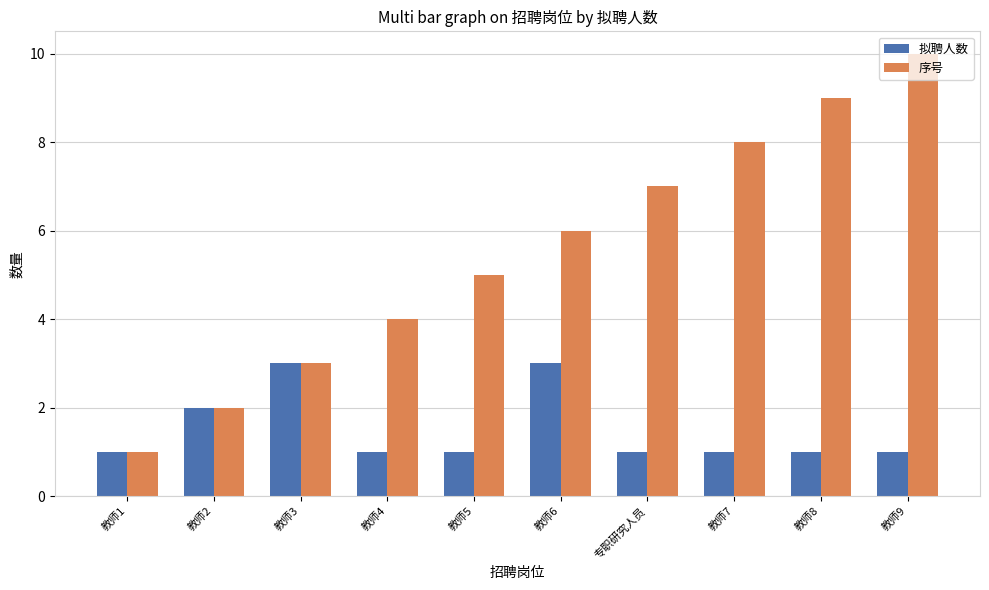

Rank the series by their average value, from lowest to highest.

拟聘人数, 序号